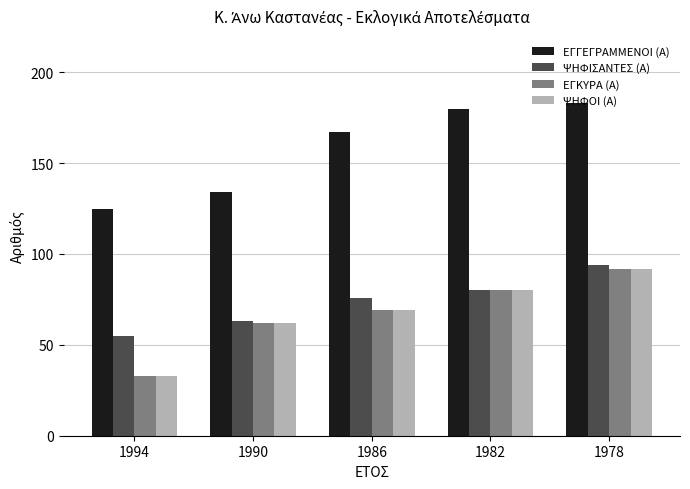

How many bars are there in each group?

4